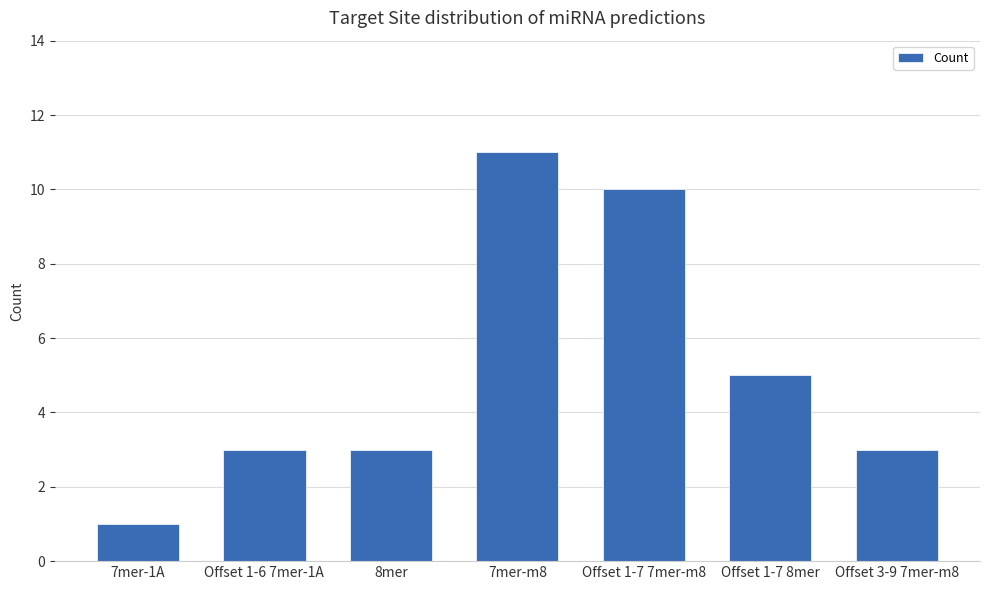

Which label corresponds to the smallest value in the chart?

7mer-1A